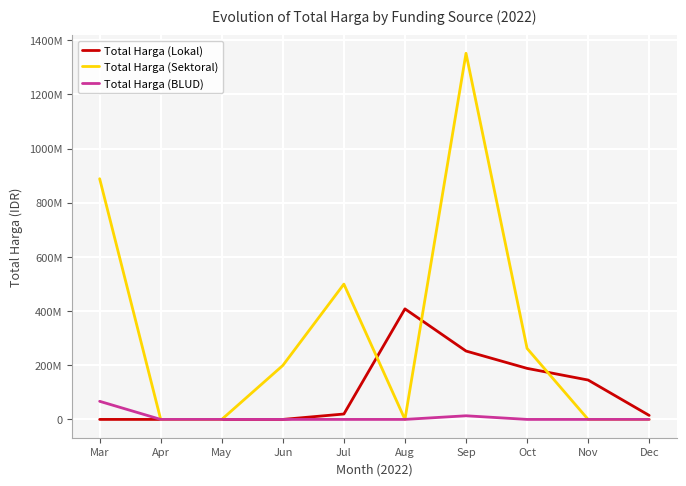

Does the chart display data point markers on the line(s)?

No